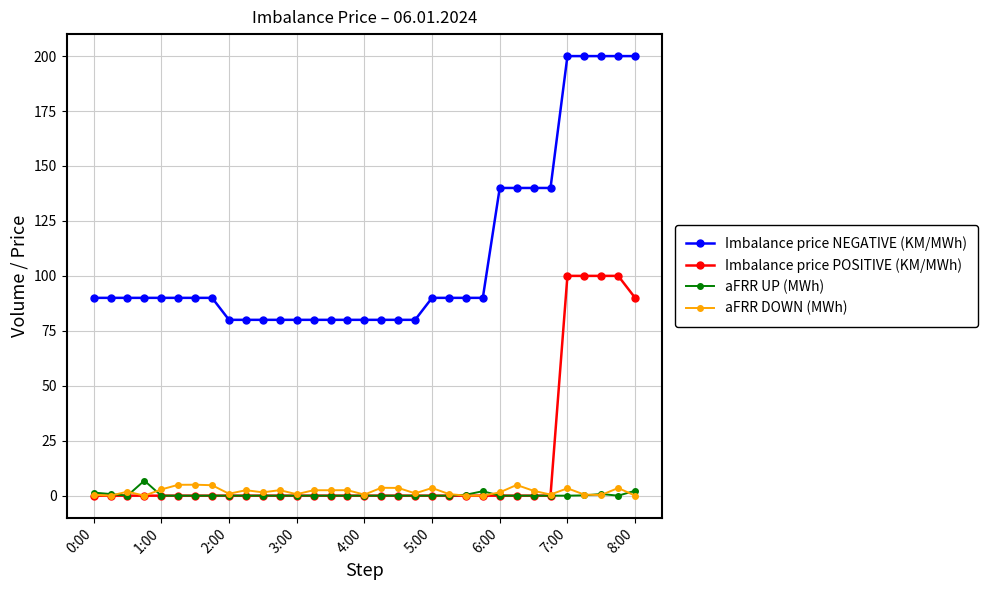

Which series has the largest total across all categories?

Imbalance price NEGATIVE (KM/MWh)